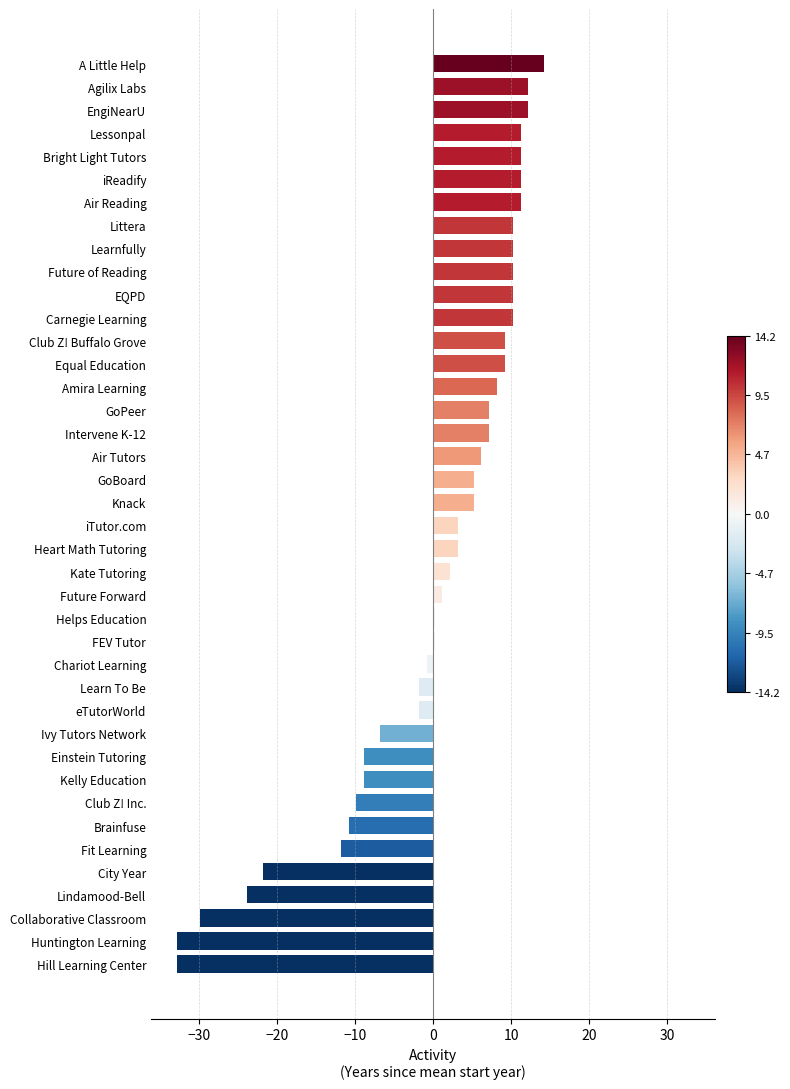

The value at Club Z! Inc. is -13.1. True or false?

False